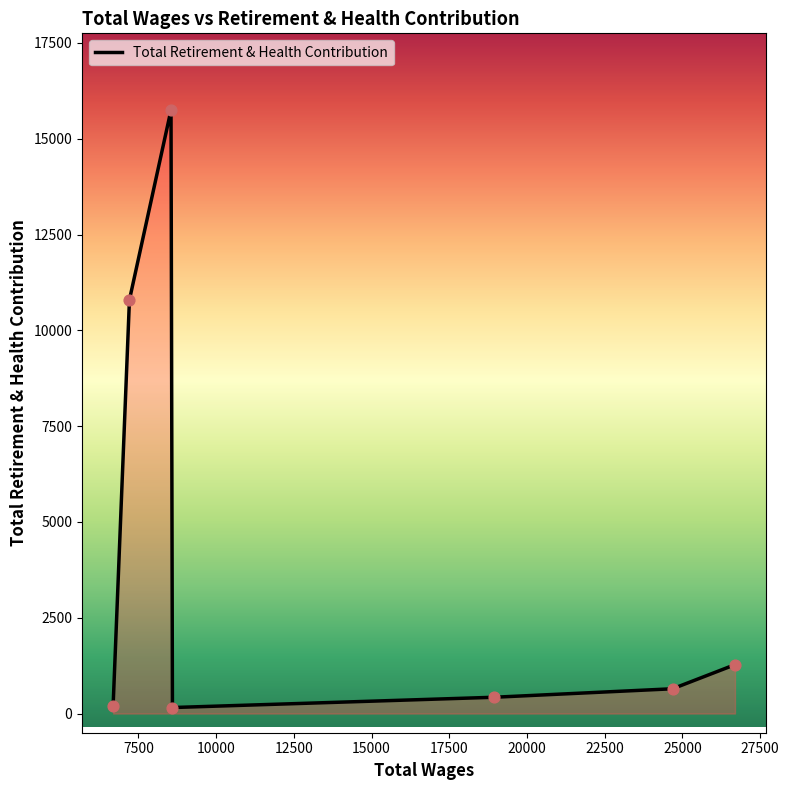

What is the sum of all values?

29255